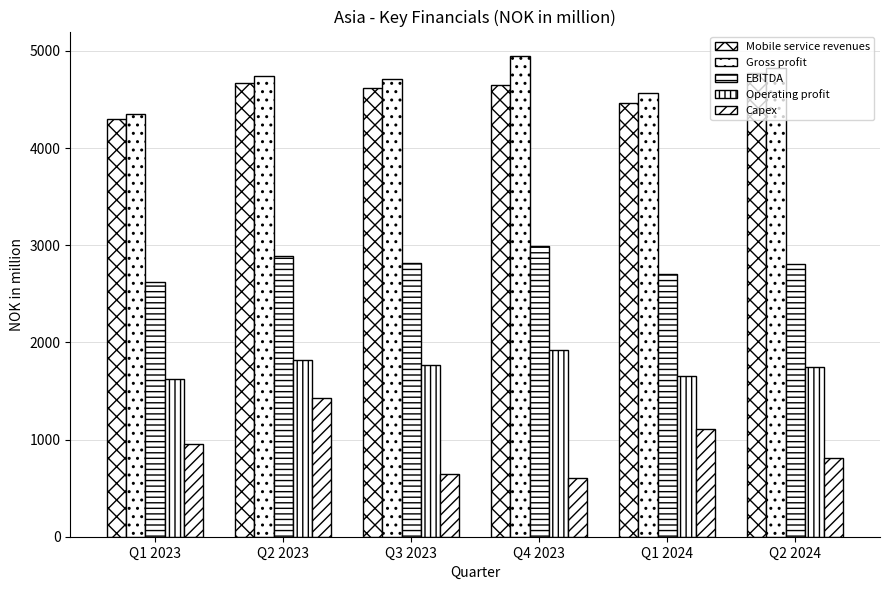

How many bars are there in each group?

5